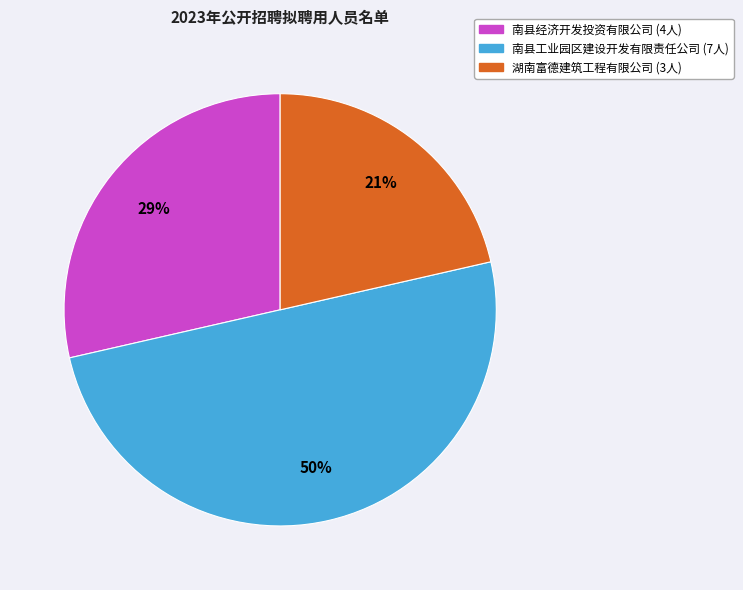

Which has a higher value, 南县工业园区建设开发有限责任公司 or 南县经济开发投资有限公司?

南县工业园区建设开发有限责任公司